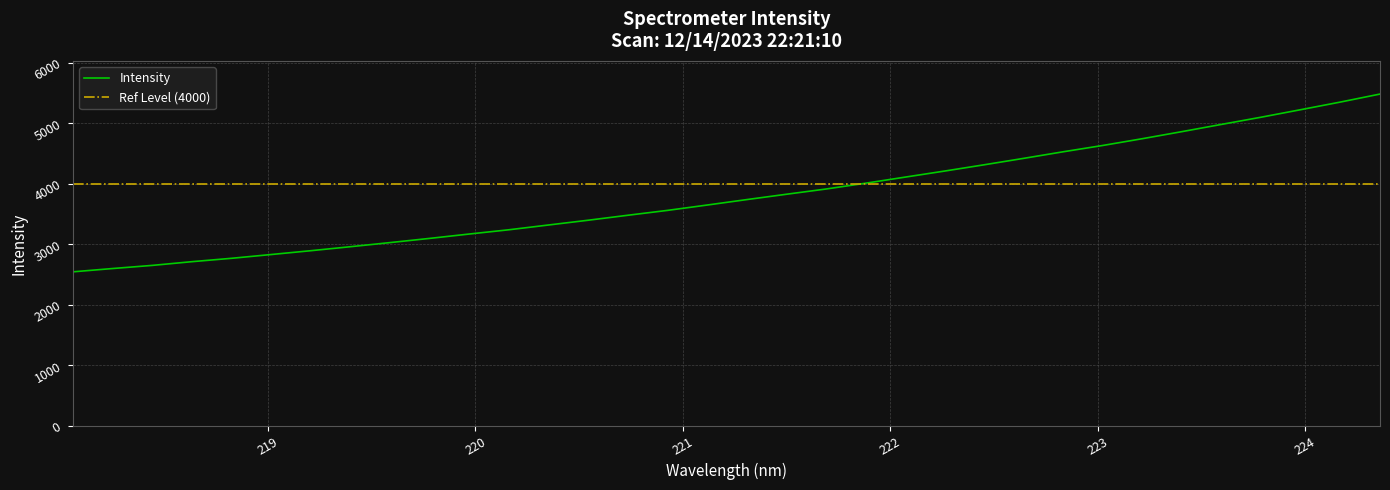

What is the smallest value displayed?

2544.0